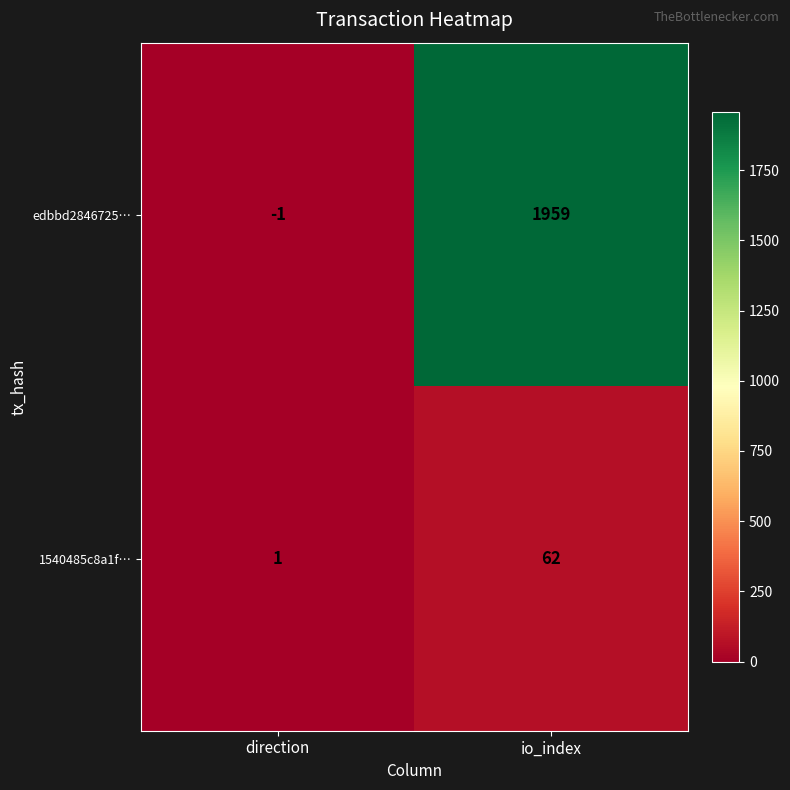

Reading right to left, list all the values displayed in this chart.

edbbd2846725…: io_index=1959	direction=-1
1540485c8a1f…: io_index=62	direction=1